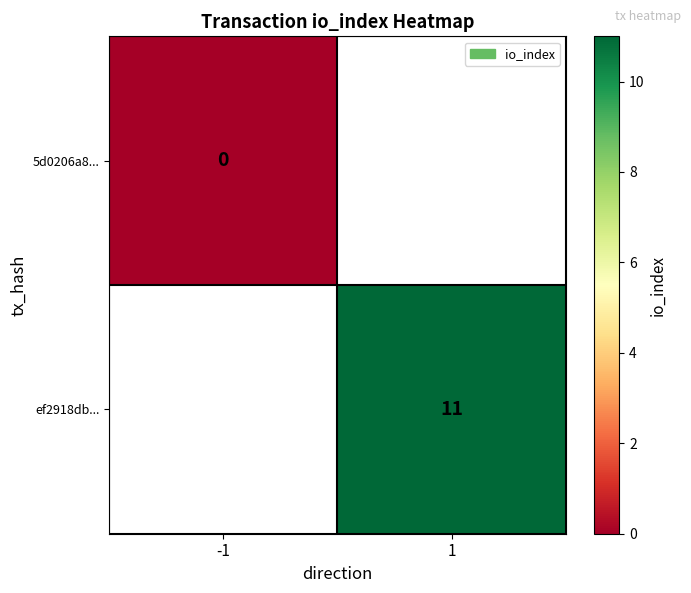

The ef2918db... series shows 6 at 1. True or false?

False